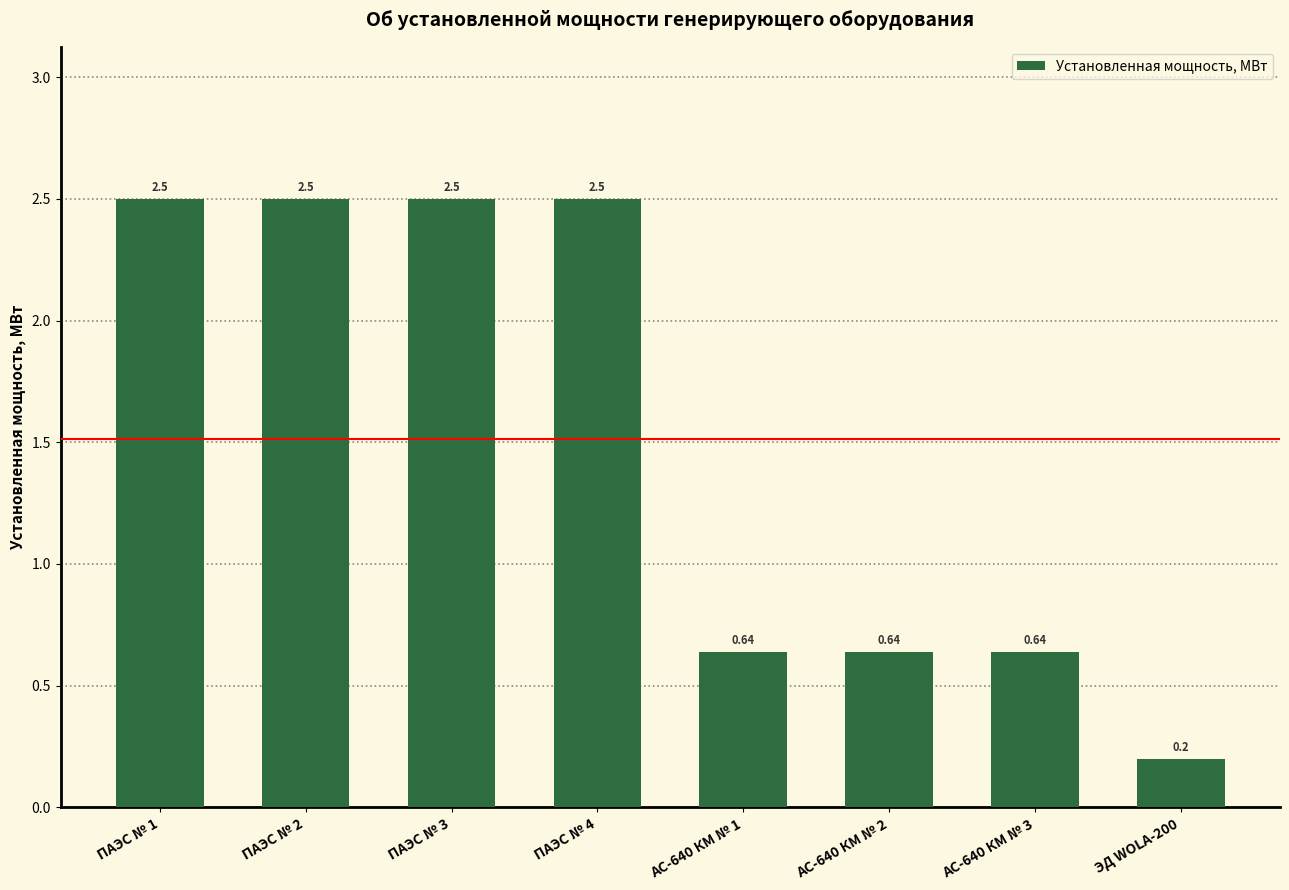

Which has a higher value, ЭД WOLA-200 or ПАЭС № 4?

ПАЭС № 4